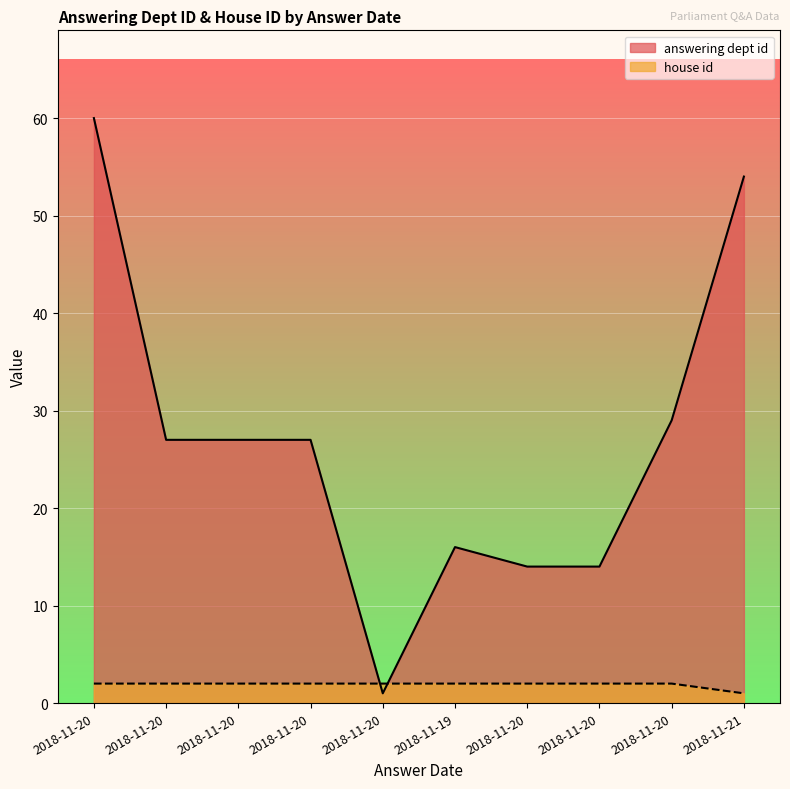

Does the chart display data point markers on the line(s)?

No